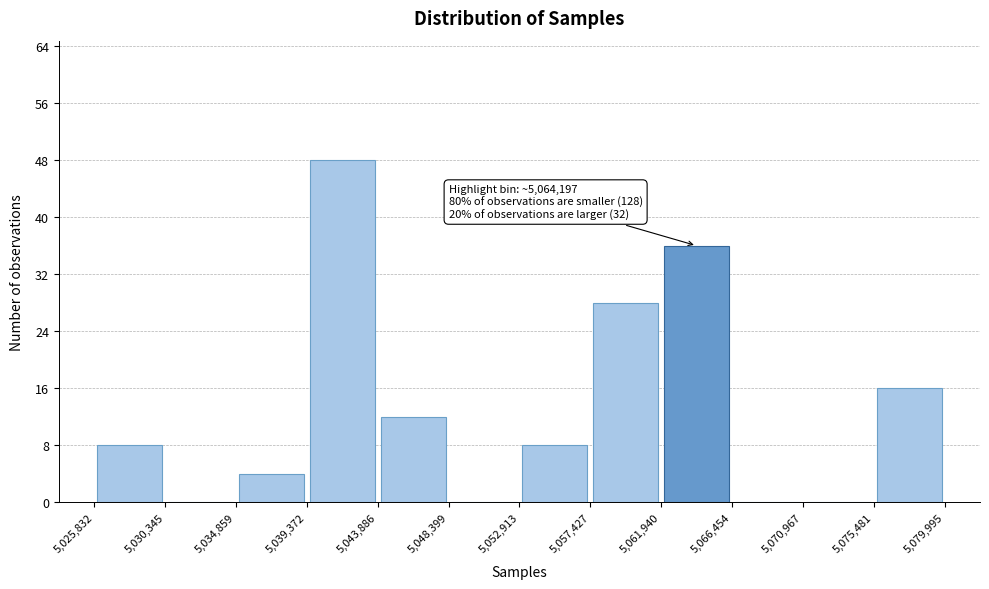

Over which range of the x-axis is the bar tallest?

5,039,372 to 5,043,886